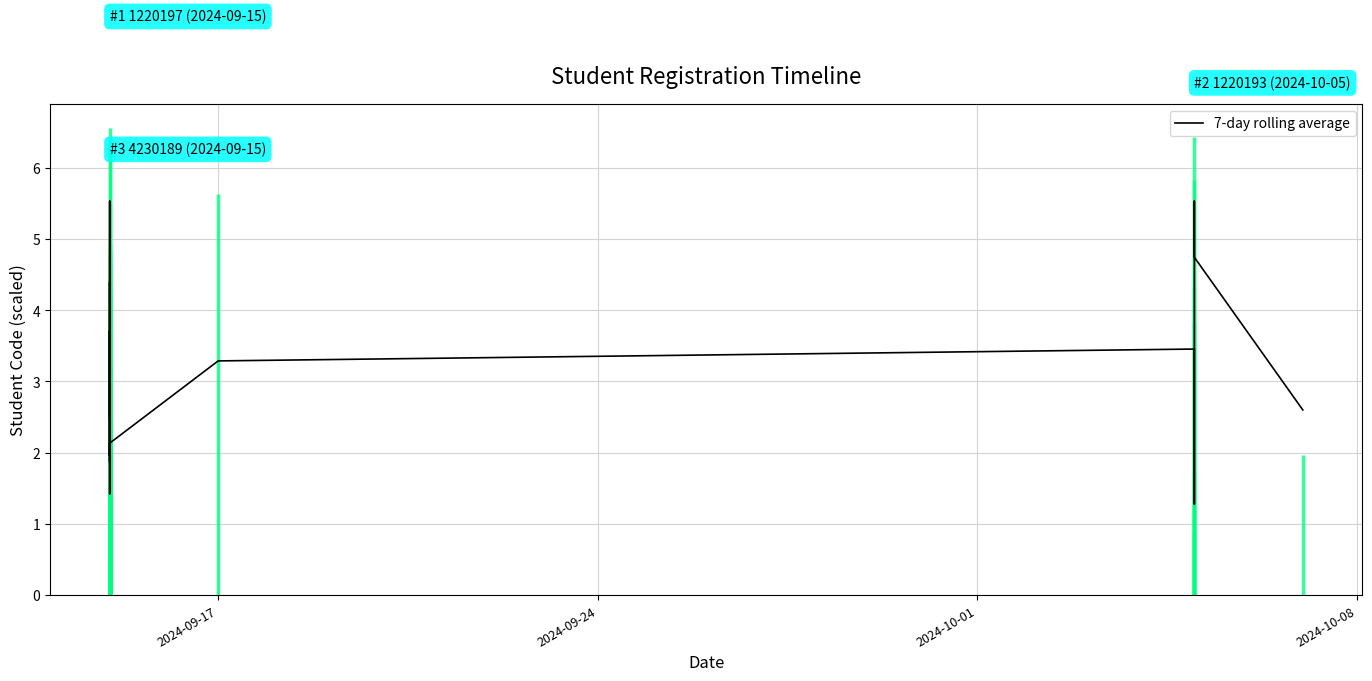

How many interior local valleys (lower than both neighbors) does the data have?

4